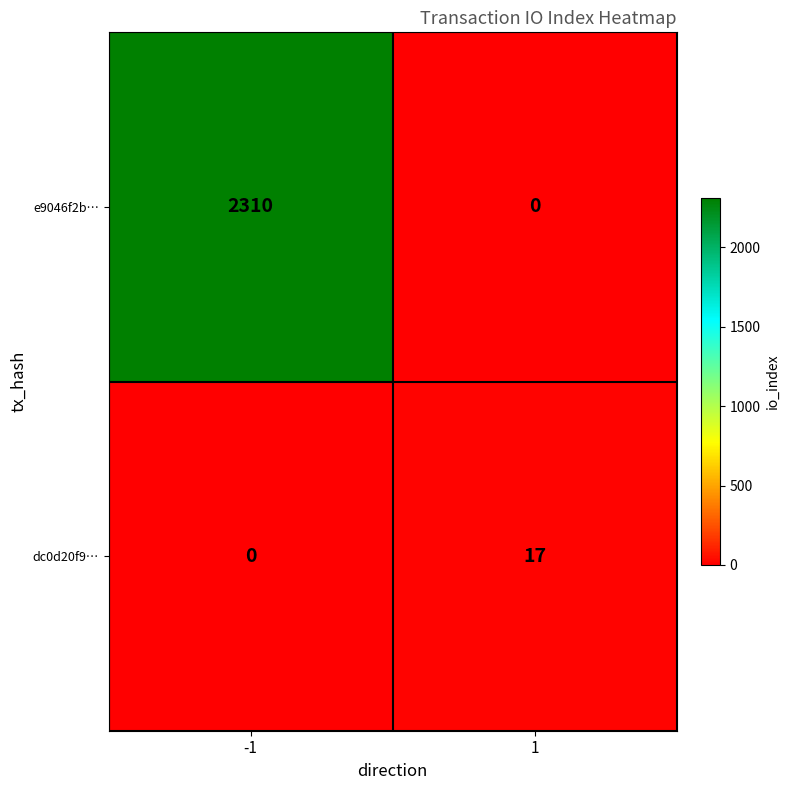

What is the difference between the maximum and minimum values in the dc0d20f9… series?

17